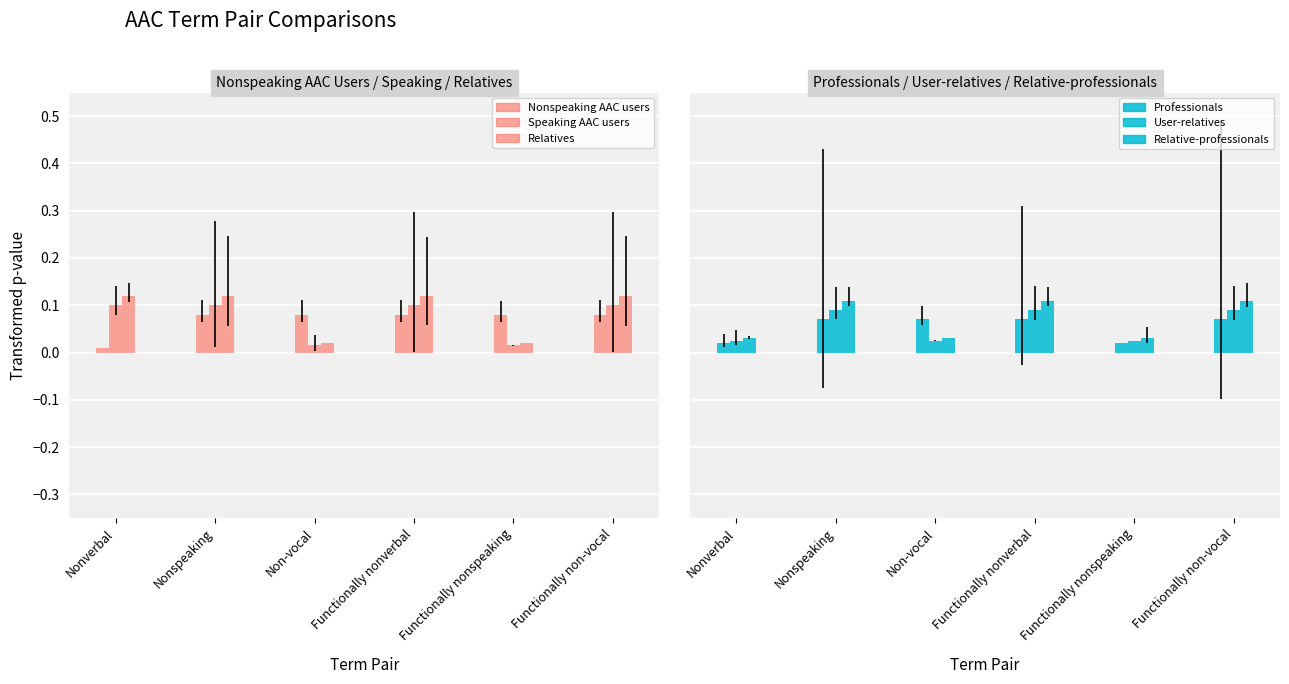

What is the label of the 5th bar from the right?

Nonspeaking